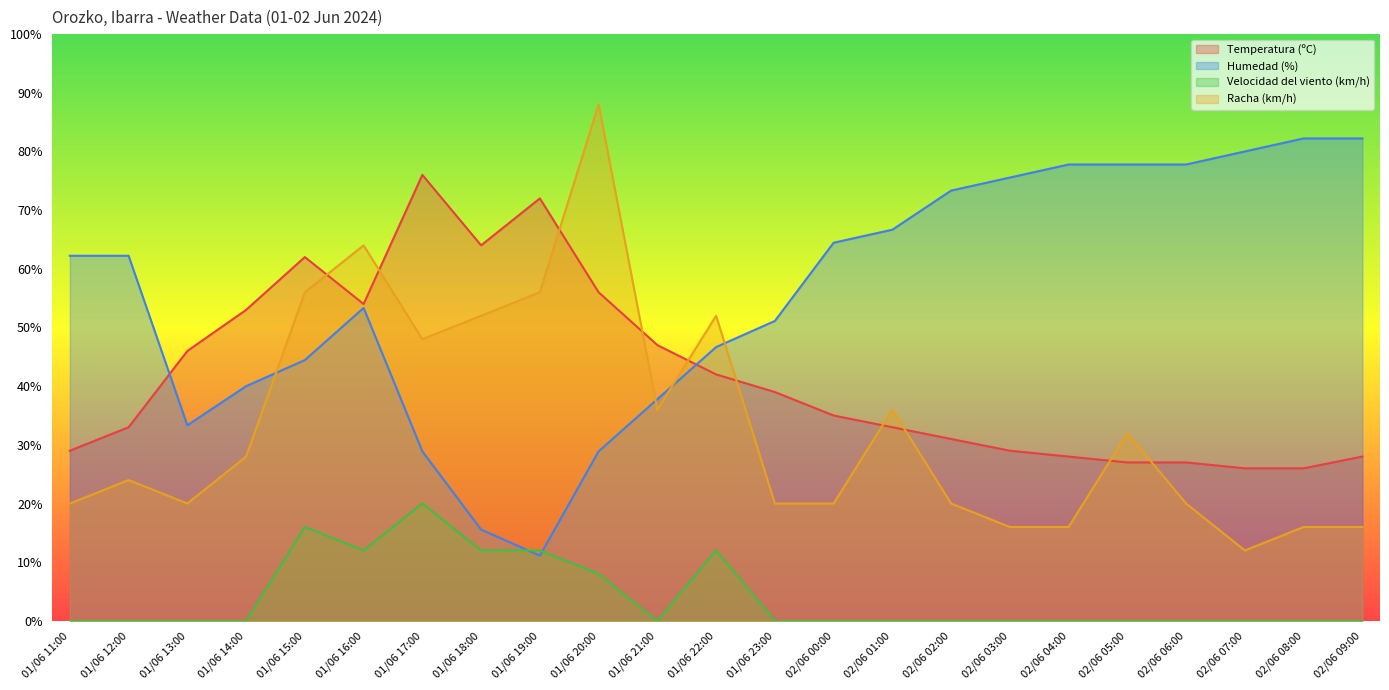

Reading left to right, extract all data points from this chart.

Temperatura (ºC): 01/06 11:00=29.0	01/06 12:00=33.0	01/06 13:00=46.0	01/06 14:00=53.0	01/06 15:00=62.0	01/06 16:00=54.0	01/06 17:00=76.0	01/06 18:00=64.0	01/06 19:00=72.0	01/06 20:00=56.0	01/06 21:00=47.0	01/06 22:00=42.0	01/06 23:00=39.0	02/06 00:00=35.0	02/06 01:00=33.0	02/06 02:00=31.0	02/06 03:00=29.0	02/06 04:00=28.0	02/06 05:00=27.0	02/06 06:00=27.0	02/06 07:00=26.0	02/06 08:00=26.0	02/06 09:00=28.0
Humedad (%): 01/06 11:00=62.2	01/06 12:00=62.2	01/06 13:00=33.3	01/06 14:00=40.0	01/06 15:00=44.4	01/06 16:00=53.3	01/06 17:00=28.9	01/06 18:00=15.6	01/06 19:00=11.1	01/06 20:00=28.9	01/06 21:00=37.8	01/06 22:00=46.7	01/06 23:00=51.1	02/06 00:00=64.4	02/06 01:00=66.7	02/06 02:00=73.3	02/06 03:00=75.6	02/06 04:00=77.8	02/06 05:00=77.8	02/06 06:00=77.8	02/06 07:00=80.0	02/06 08:00=82.2	02/06 09:00=82.2
Velocidad del viento (km/h): 01/06 11:00=0.0	01/06 12:00=0.0	01/06 13:00=0.0	01/06 14:00=0.0	01/06 15:00=16.0	01/06 16:00=12.0	01/06 17:00=20.0	01/06 18:00=12.0	01/06 19:00=12.0	01/06 20:00=8.0	01/06 21:00=0.0	01/06 22:00=12.0	01/06 23:00=0.0	02/06 00:00=0.0	02/06 01:00=0.0	02/06 02:00=0.0	02/06 03:00=0.0	02/06 04:00=0.0	02/06 05:00=0.0	02/06 06:00=0.0	02/06 07:00=0.0	02/06 08:00=0.0	02/06 09:00=0.0
Racha (km/h): 01/06 11:00=20.0	01/06 12:00=24.0	01/06 13:00=20.0	01/06 14:00=28.0	01/06 15:00=56.0	01/06 16:00=64.0	01/06 17:00=48.0	01/06 18:00=52.0	01/06 19:00=56.0	01/06 20:00=88.0	01/06 21:00=36.0	01/06 22:00=52.0	01/06 23:00=20.0	02/06 00:00=20.0	02/06 01:00=36.0	02/06 02:00=20.0	02/06 03:00=16.0	02/06 04:00=16.0	02/06 05:00=32.0	02/06 06:00=20.0	02/06 07:00=12.0	02/06 08:00=16.0	02/06 09:00=16.0